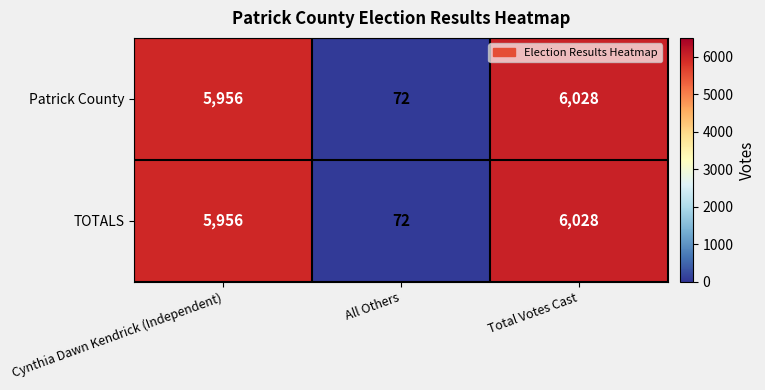

How many distinct data groups are displayed?

2